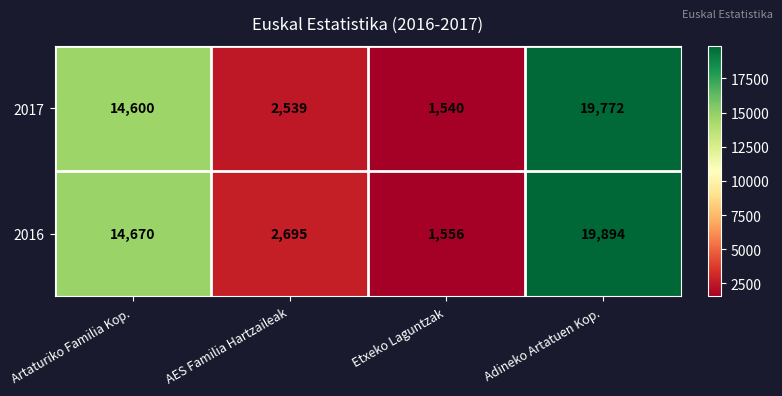

Read the 2016 value at AES Familia Hartzaileak.

2695